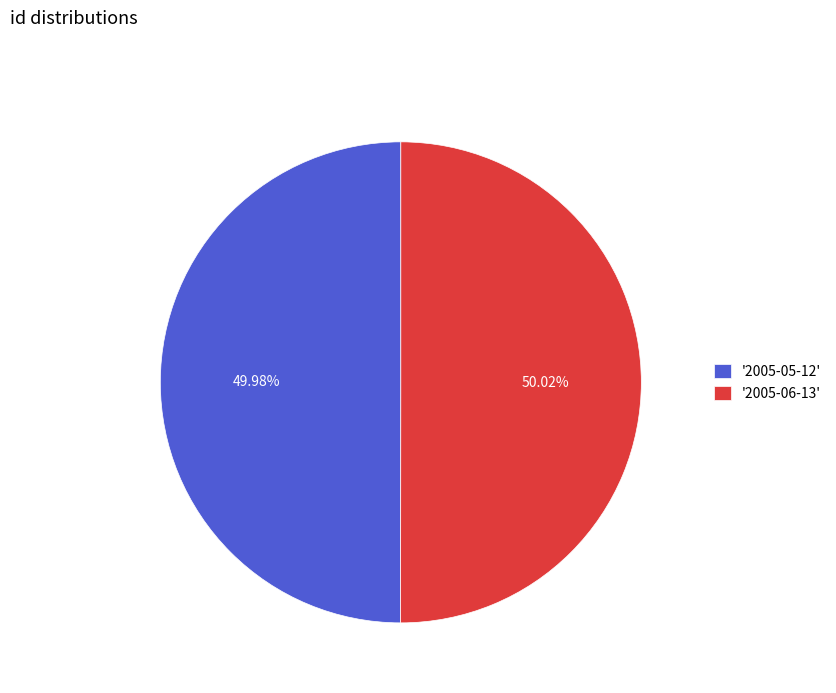

How many segments does this pie chart have?

2